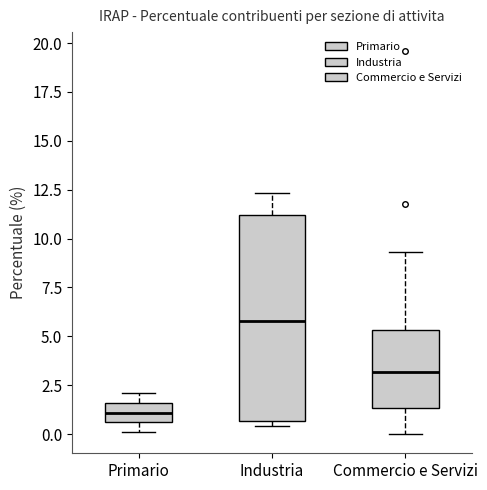

Which box is the tallest, from its lower edge to its upper edge?

Industria